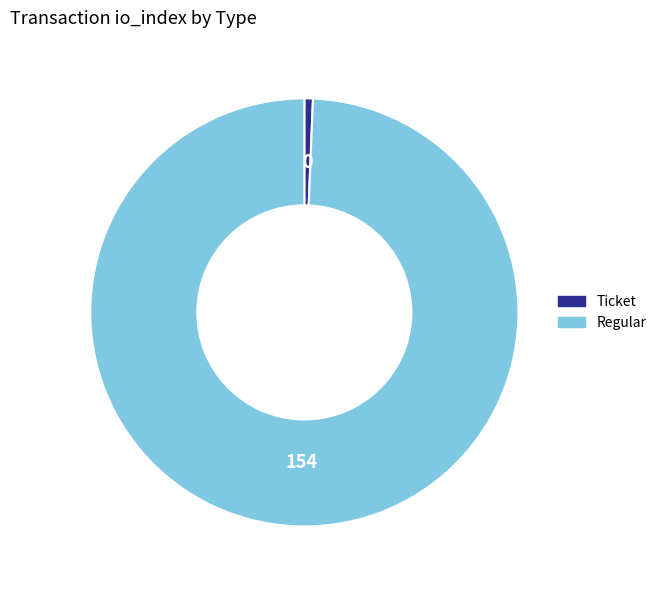

Rank the categories by value from lowest to highest.

Ticket, Regular